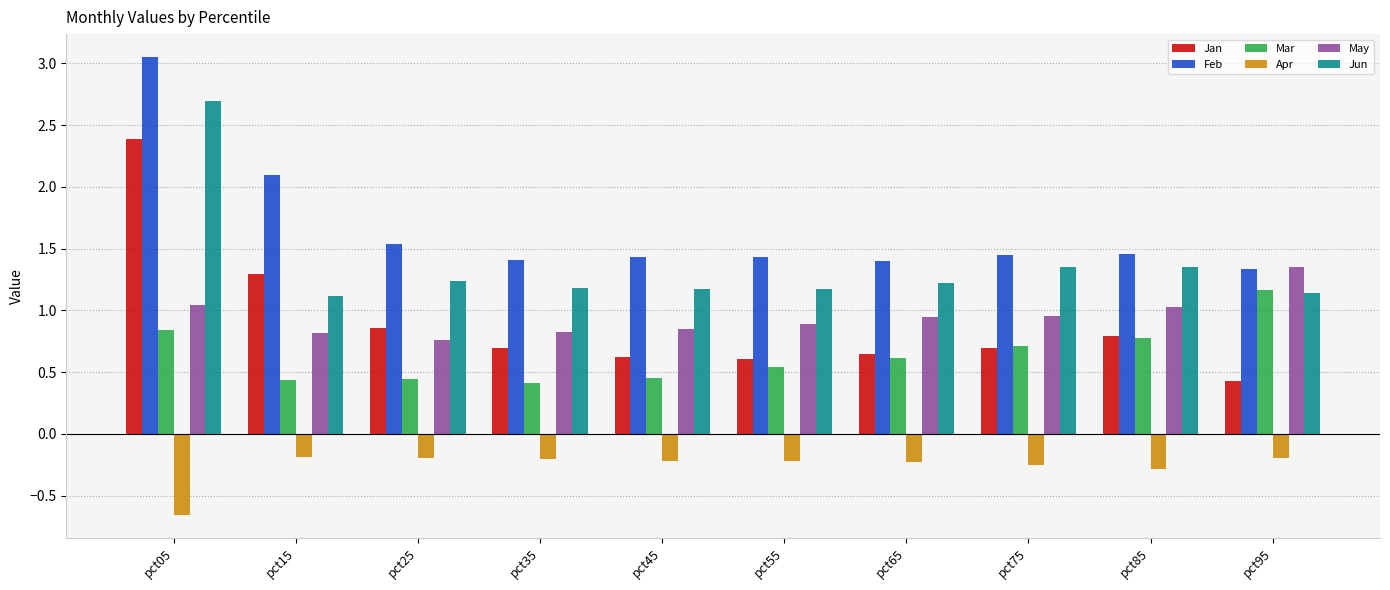

List the series in order of their peak value, highest first.

Feb, Jun, Jan, May, Mar, Apr